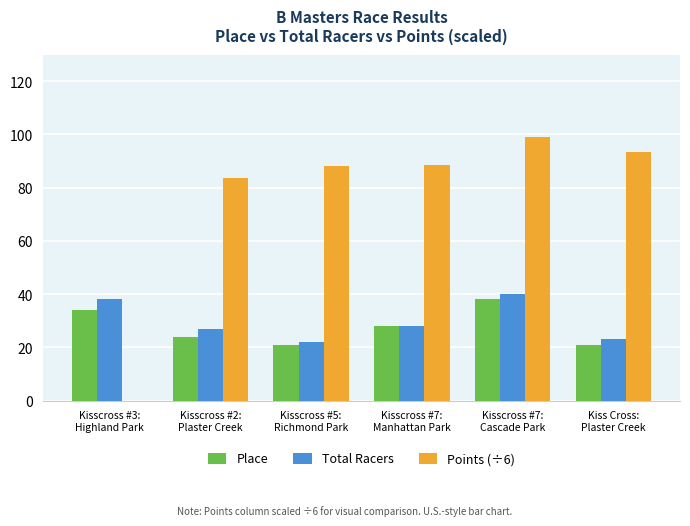

Is the value of Place at Kisscross #7:
Manhattan Park greater than the value of Points (÷6) at Kisscross #5:
Richmond Park?

No